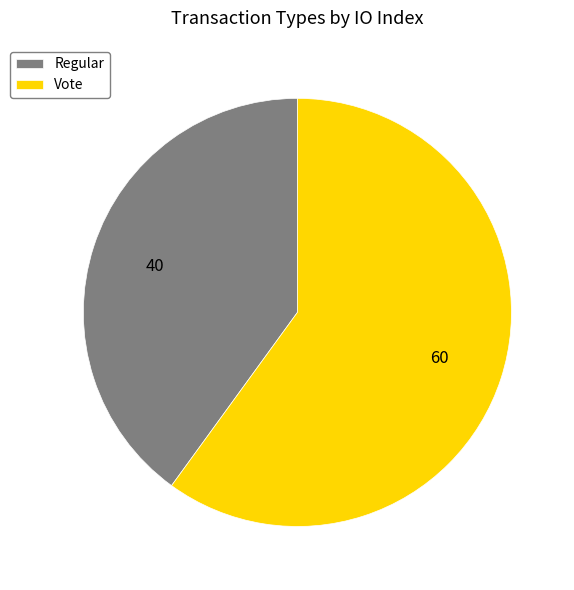

Which category accounts for the majority?

Vote